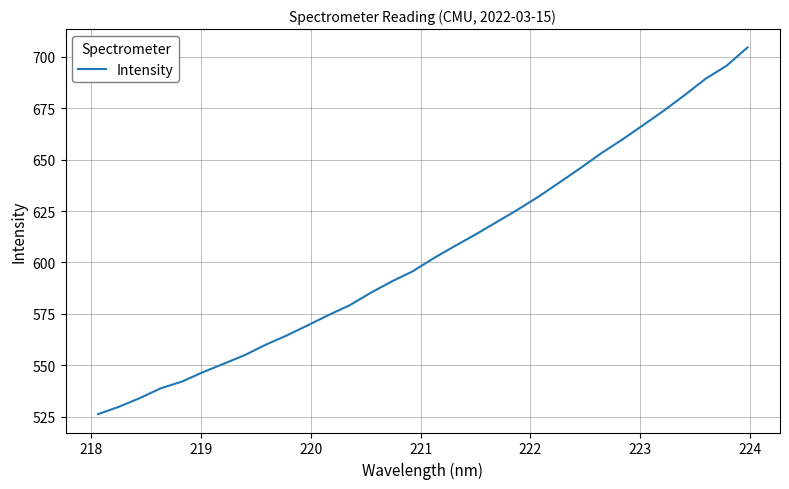

What is the minimum value shown in the chart?

526.2